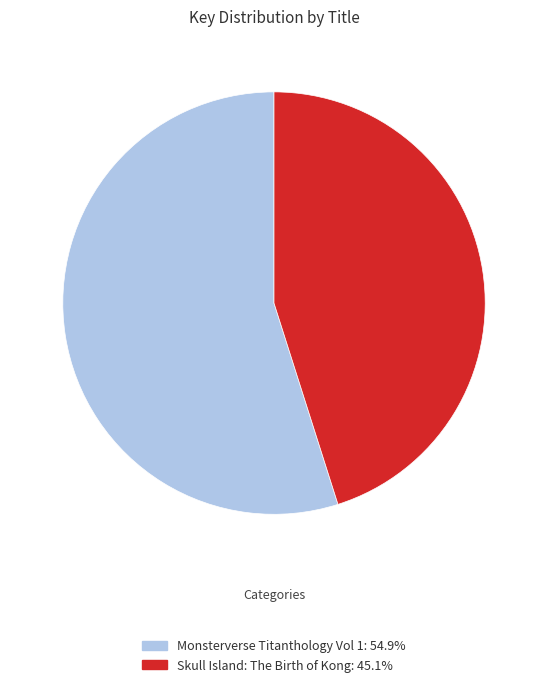

Rank the categories by value from highest to lowest.

Monsterverse Titanthology Vol 1, Skull Island: The Birth of Kong